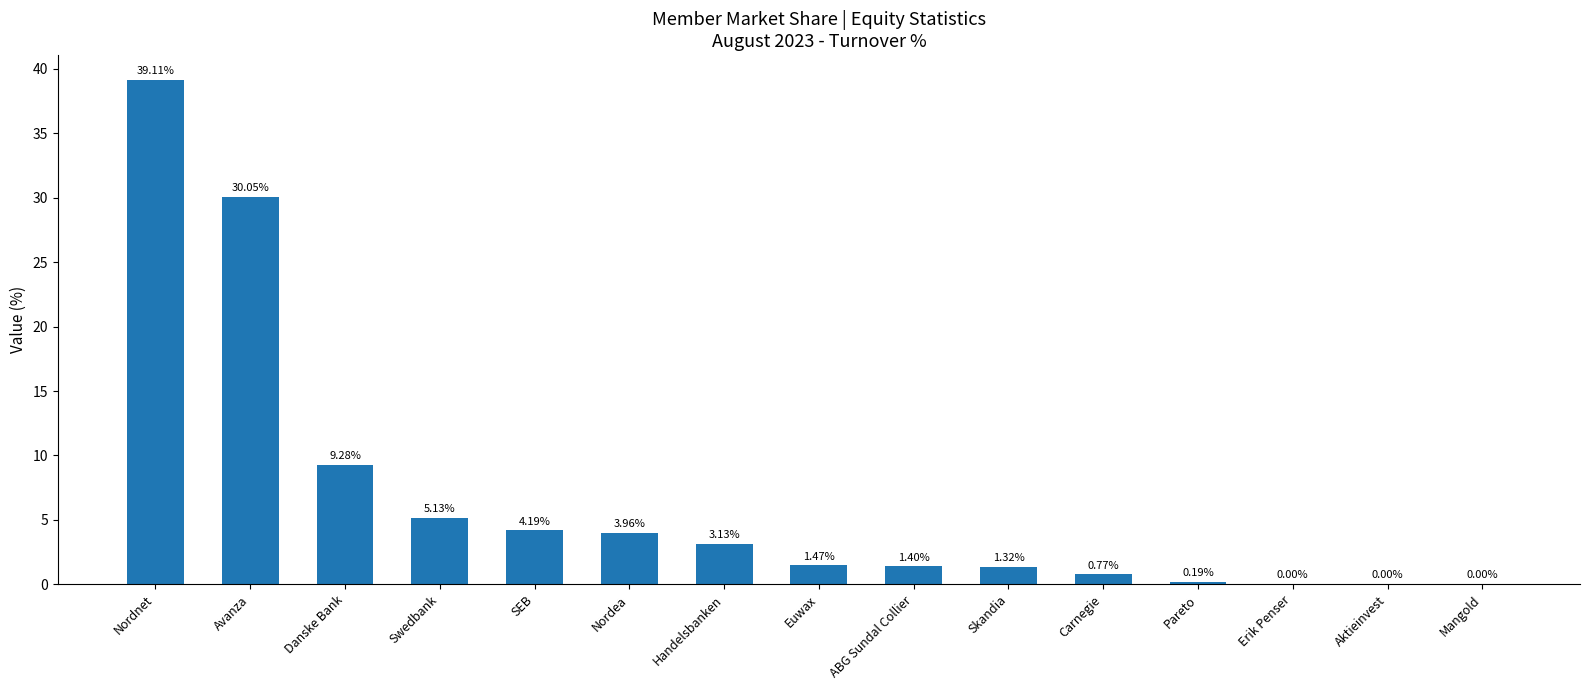

Are the bars horizontal?

No